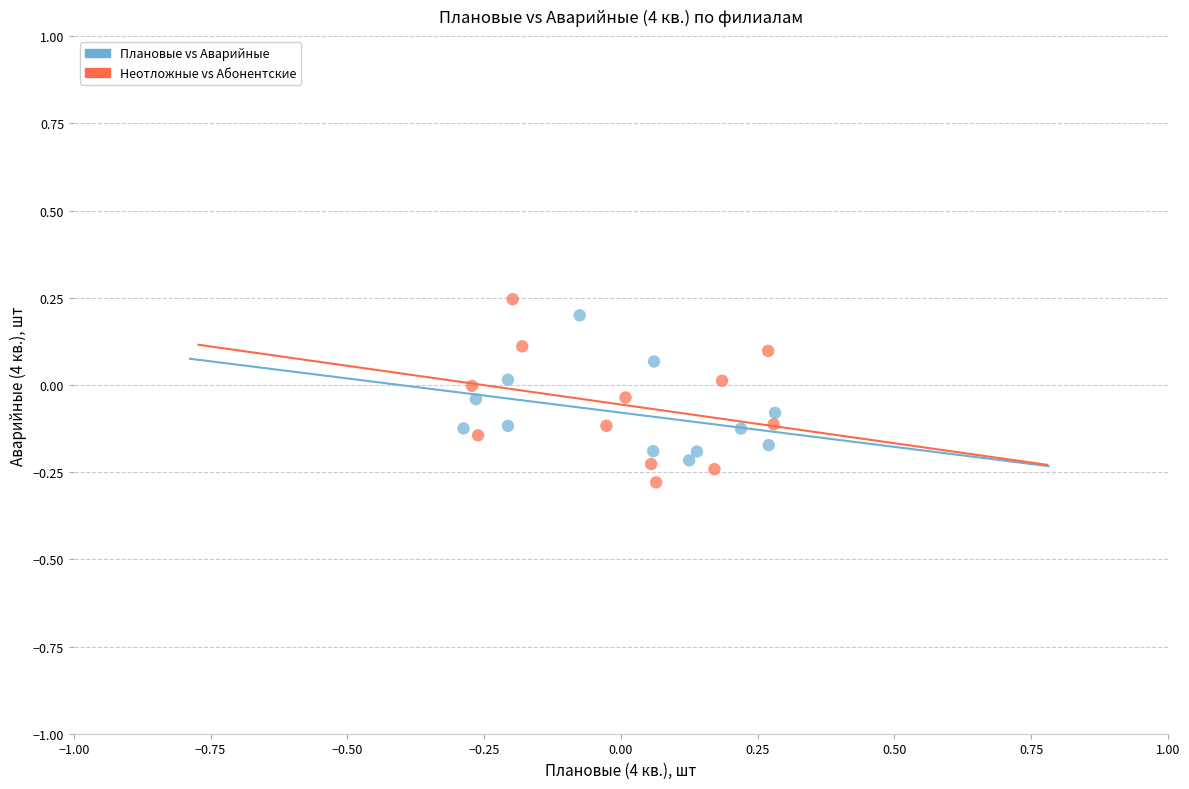

Which series reaches the minimum Y coordinate?

Неотложные vs Абонентские